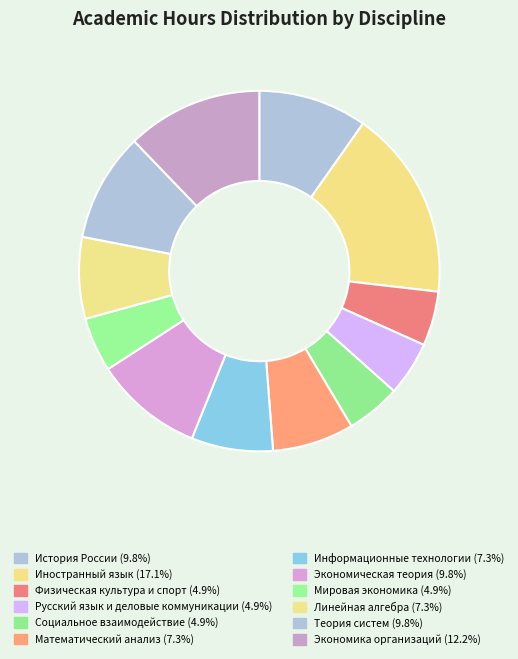

What percentage do Информационные технологии and История России together represent?

17.1%